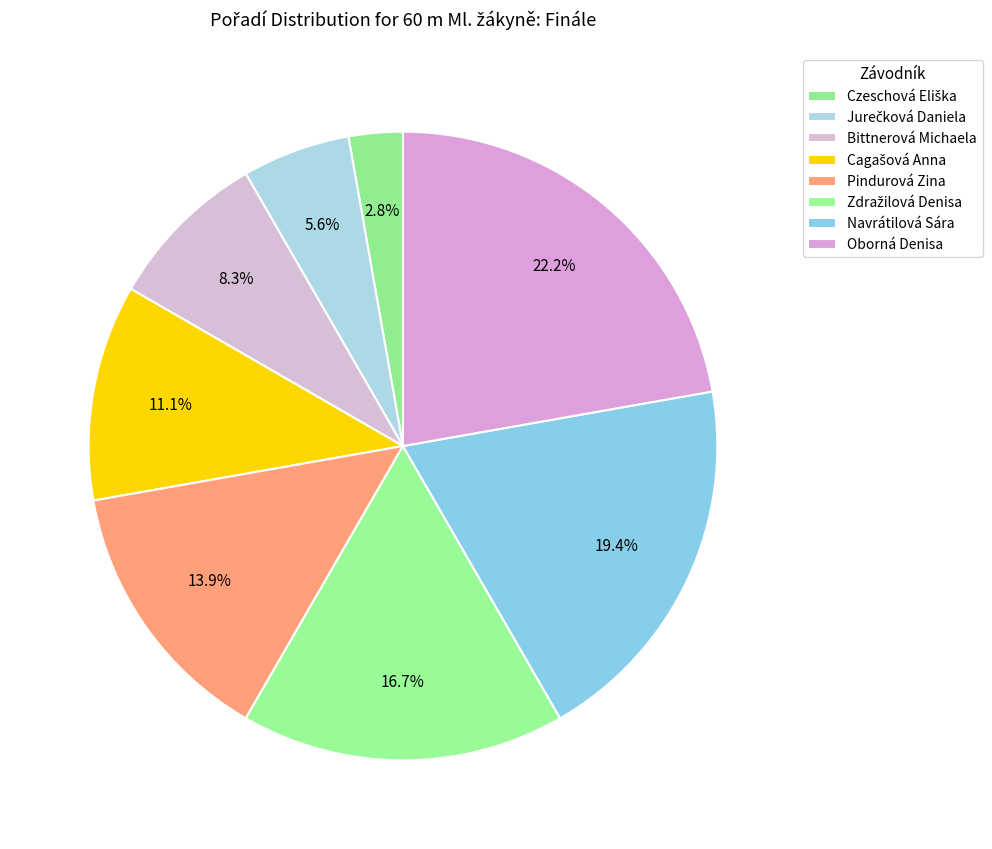

Combined, do Bittnerová Michaela and Navrátilová Sára account for over 50%?

No